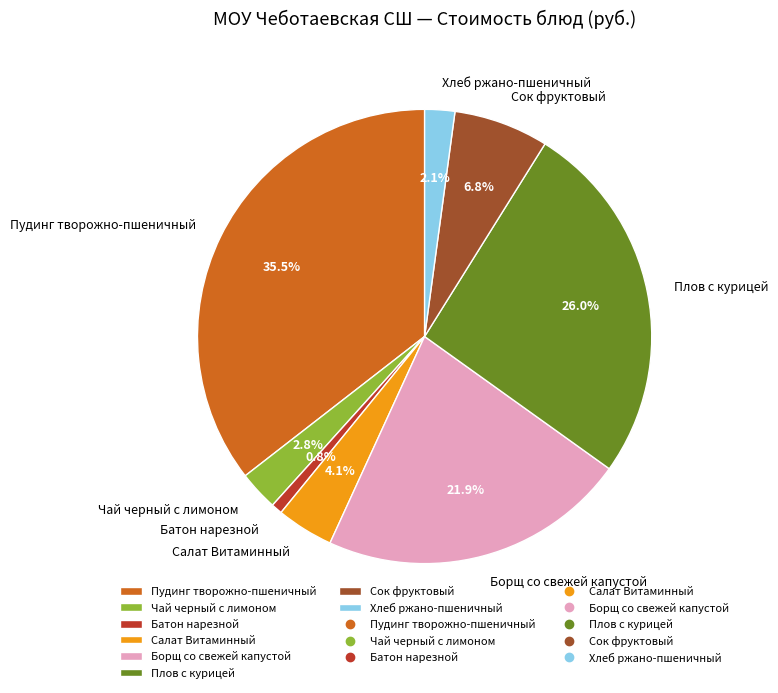

Which slice is the largest?

Пудинг творожно-пшеничный